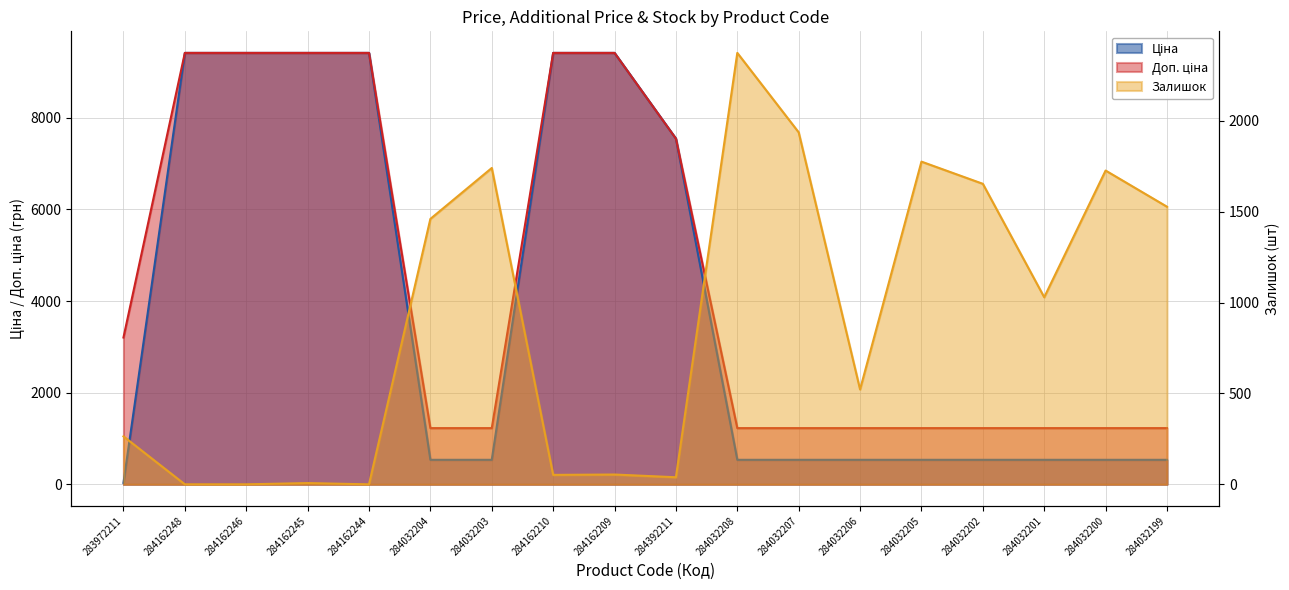

Is it true that Доп. ціна equals 3205.0 at 283972211?

True